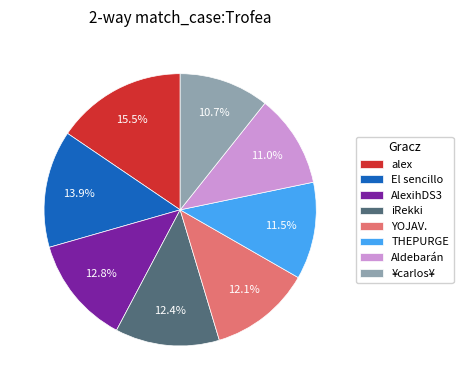

To the nearest percent, what is the average slice percentage?

12%